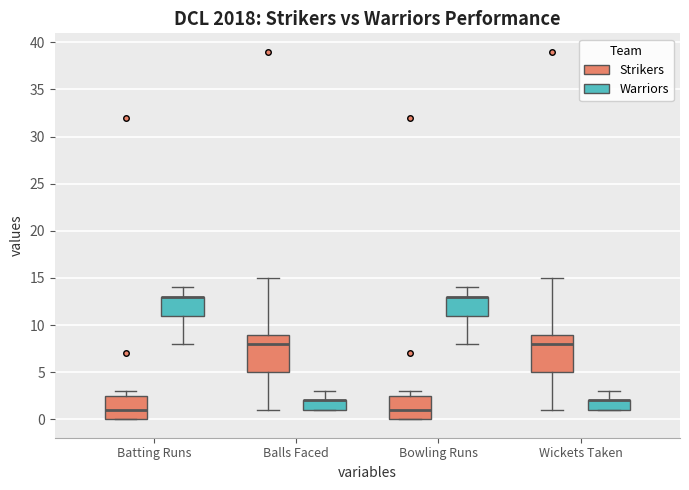

Where is the upper edge of the box for Balls Faced (Warriors) on the y-axis? The values are not printed on the chart, so give them approximately, as read against the axis.

2.0